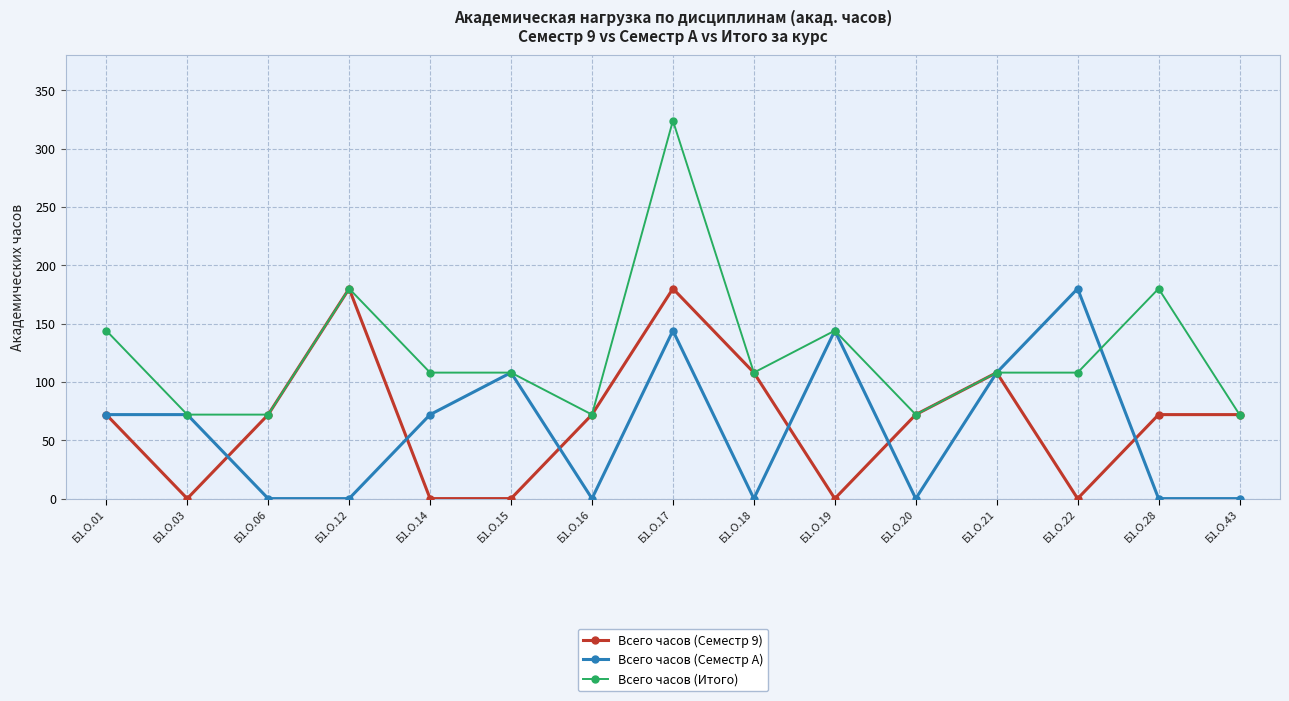

Reading left to right, what are all the values shown in this chart?

Всего часов (Семестр 9): 72	0	72	180	0	0	72	180	108	0	72	108	0	72	72
Всего часов (Семестр A): 72	72	0	0	72	108	0	144	0	144	0	108	180	0	0
Всего часов (Итого): 144	72	72	180	108	108	72	324	108	144	72	108	108	180	72